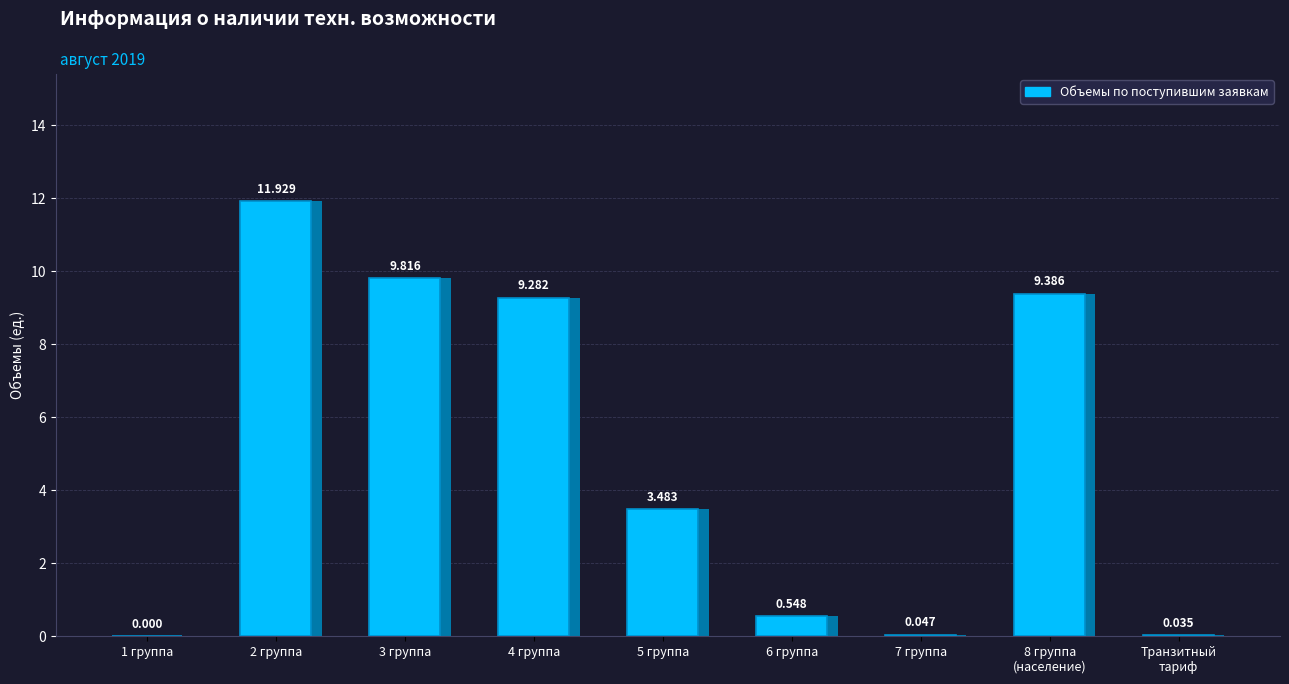

Rank the categories by value from lowest to highest.

1 группа, Транзитный
тариф, 7 группа, 6 группа, 5 группа, 4 группа, 8 группа
(население), 3 группа, 2 группа